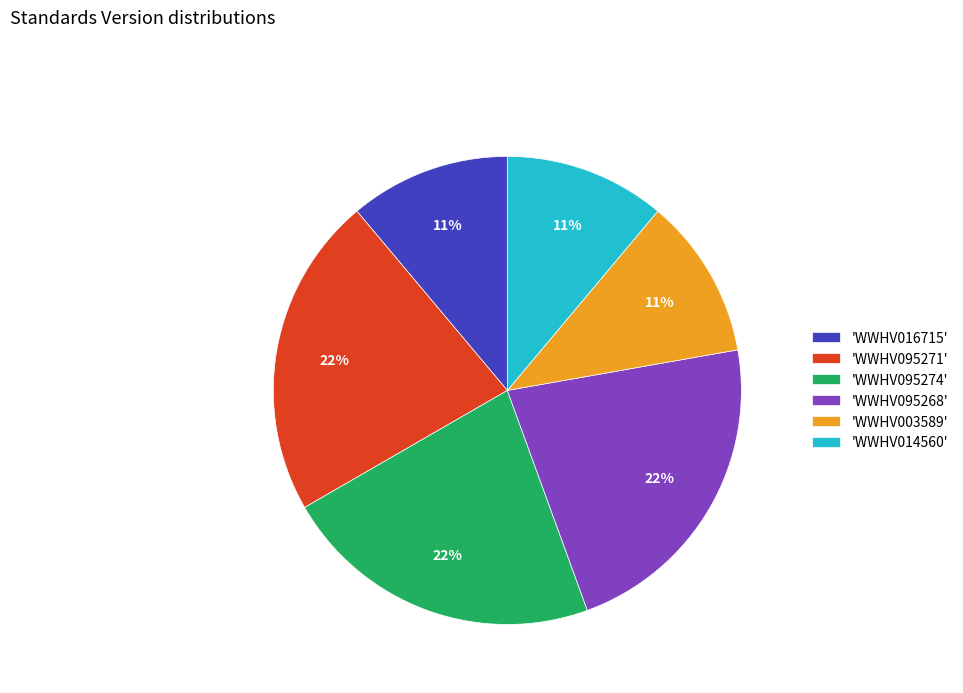

To the nearest percent, what is the difference between the largest and smallest slice percentages?

11%